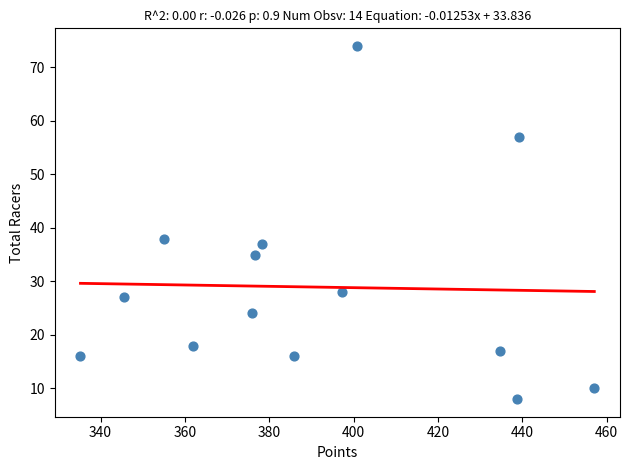

What is the range of Y values (max minus min)?

66